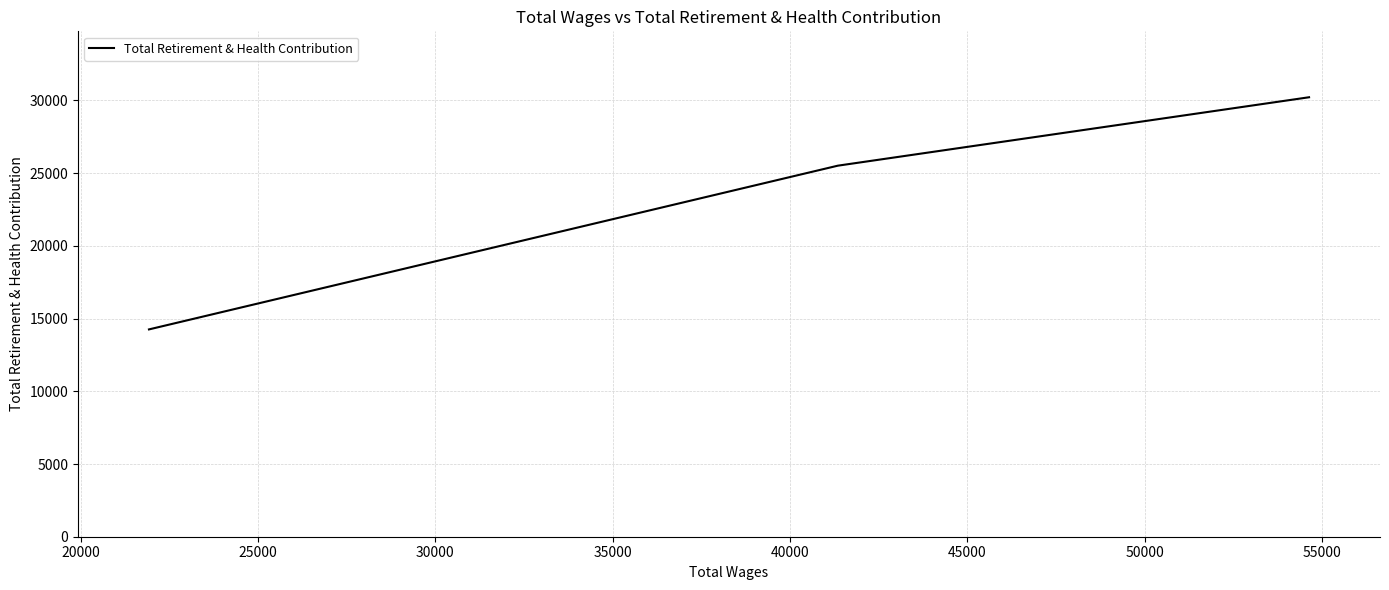

What is the average value?

23329